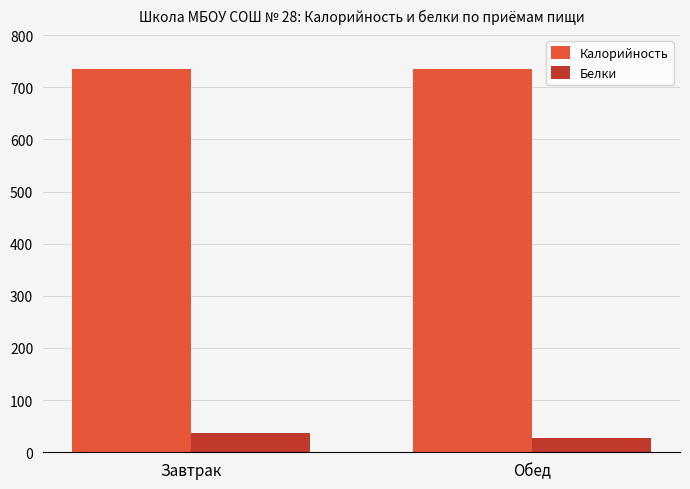

What is the sum of all Калорийность values?

1470.3